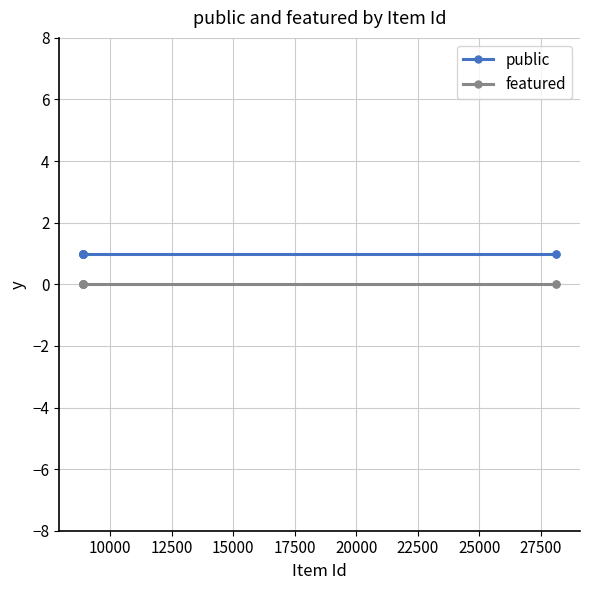

At how many categories does at least one series exceed 0?

9